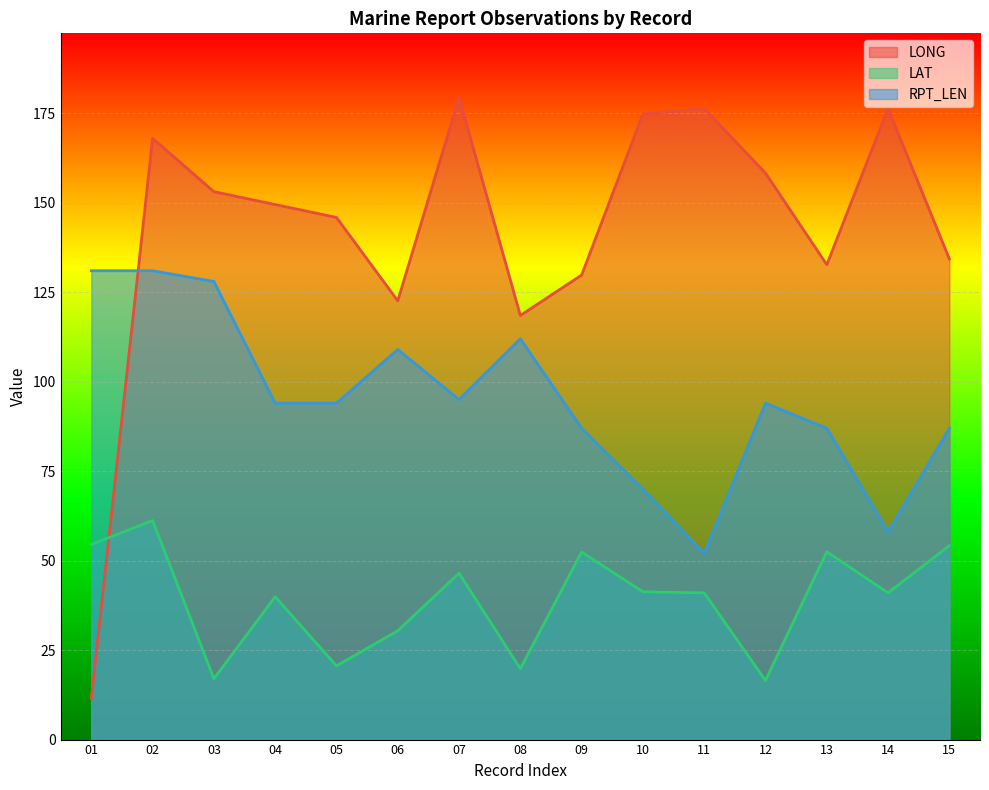

What is the spread (max minus min) of values at 08?

98.7